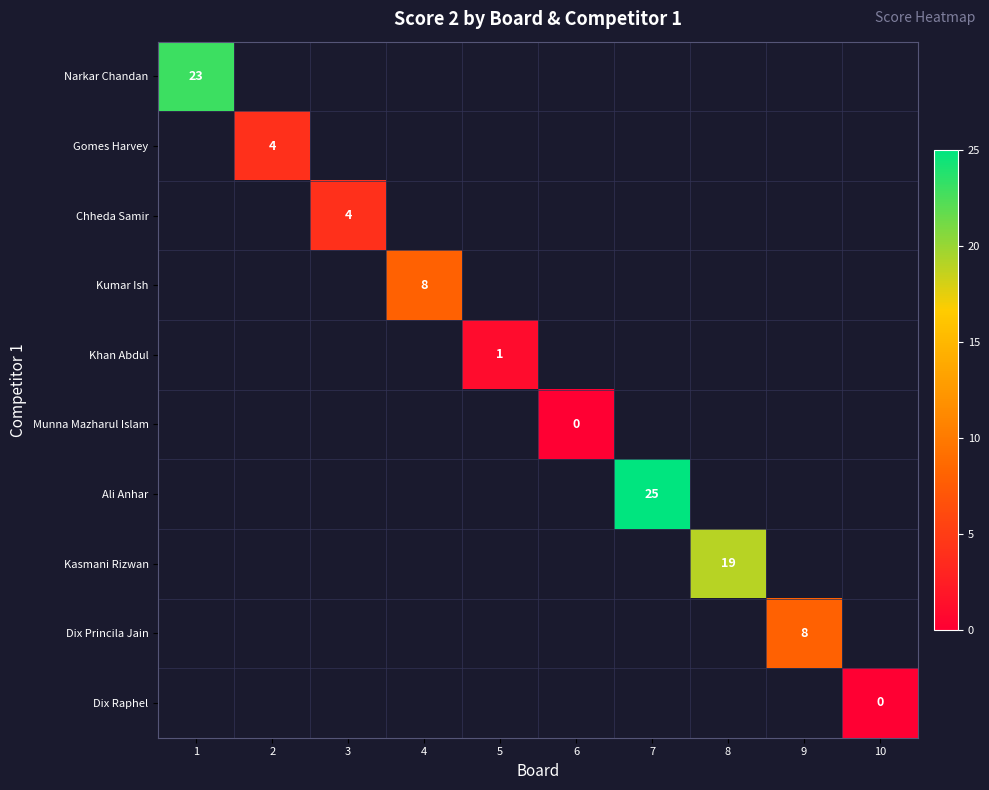

True or false: Kasmani Rizwan has a value of 19 at 8.

True